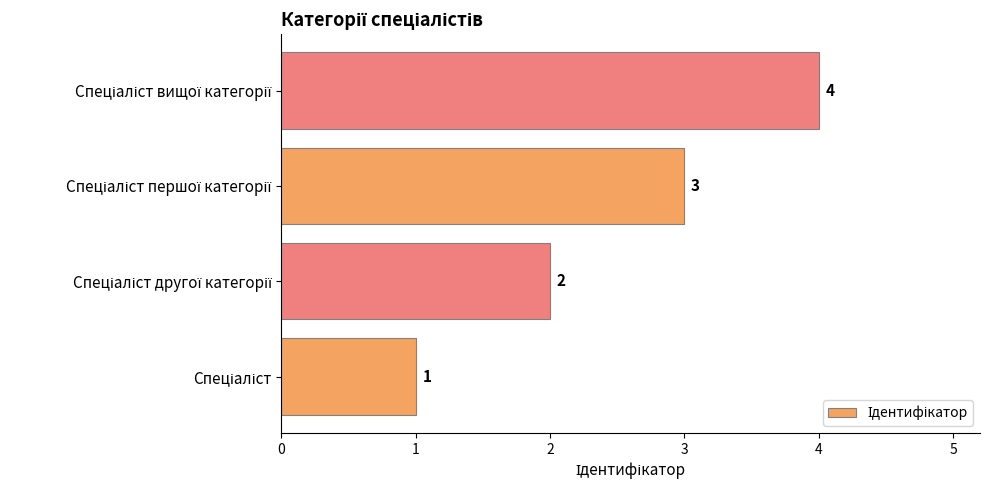

What is the difference between the maximum and minimum values?

3